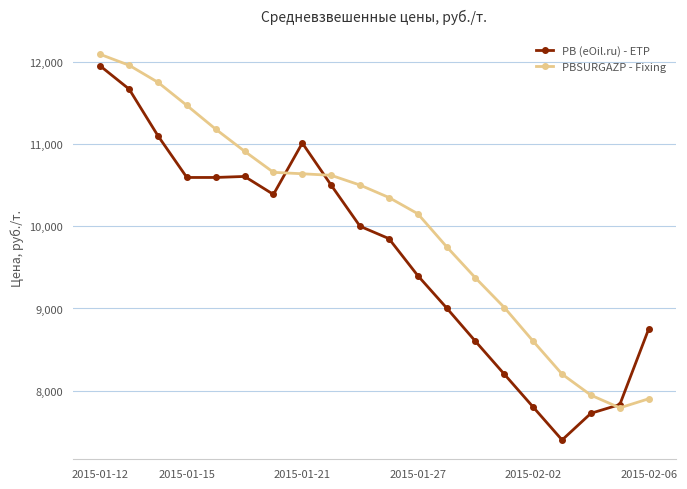

Which series has the largest total across all categories?

PBSURGAZP - Fixing